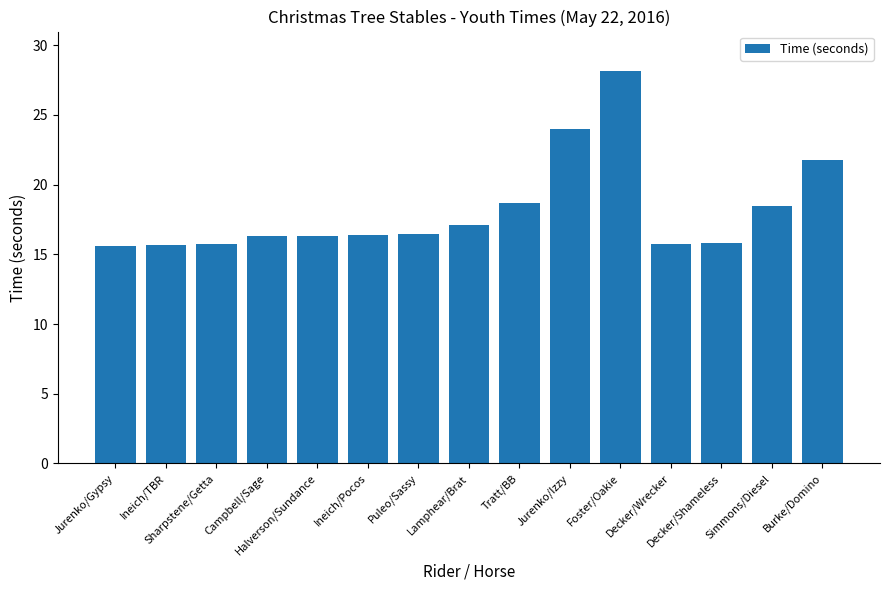

What is the smallest value displayed?

15.6